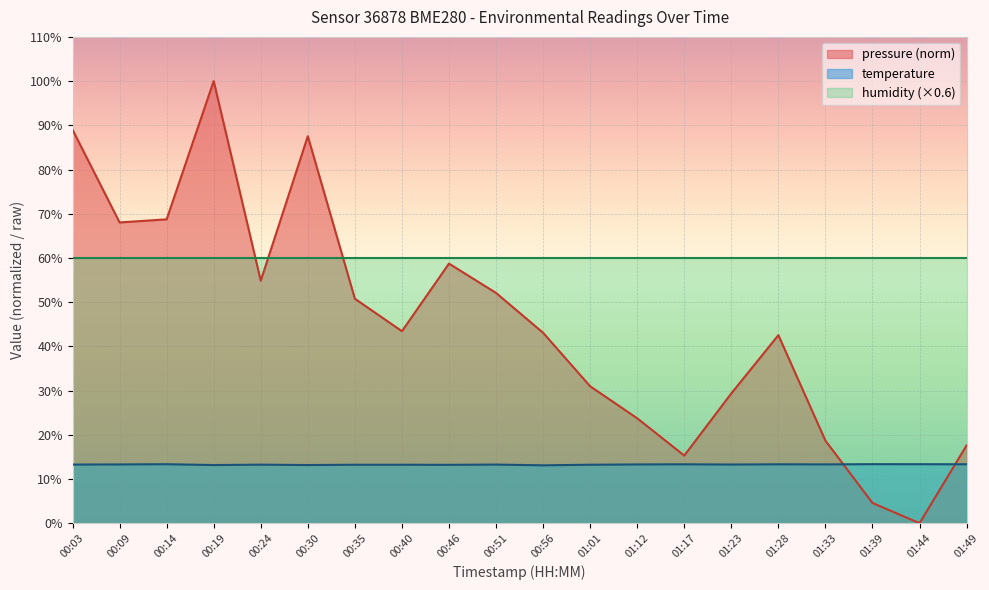

What position from the left is 01:23?

15